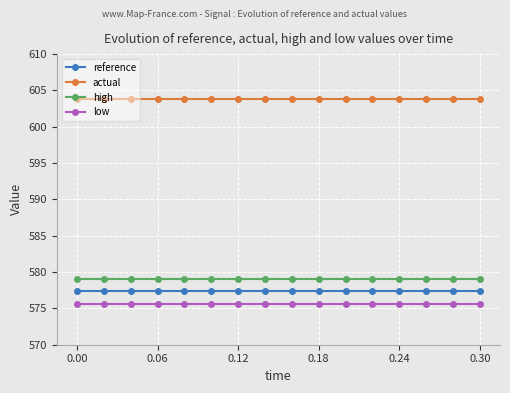

At how many categories does at least one series exceed 590?

16